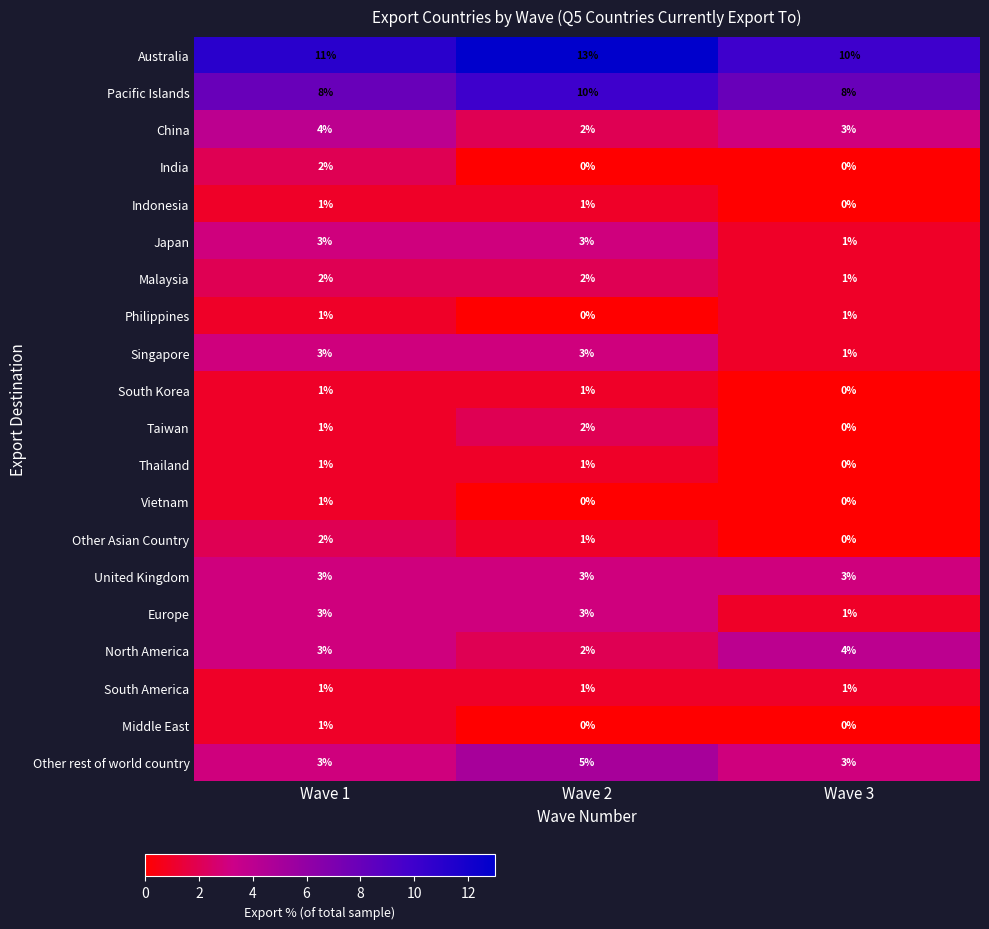

List the labels in order of China value, largest first.

Wave 1, Wave 3, Wave 2